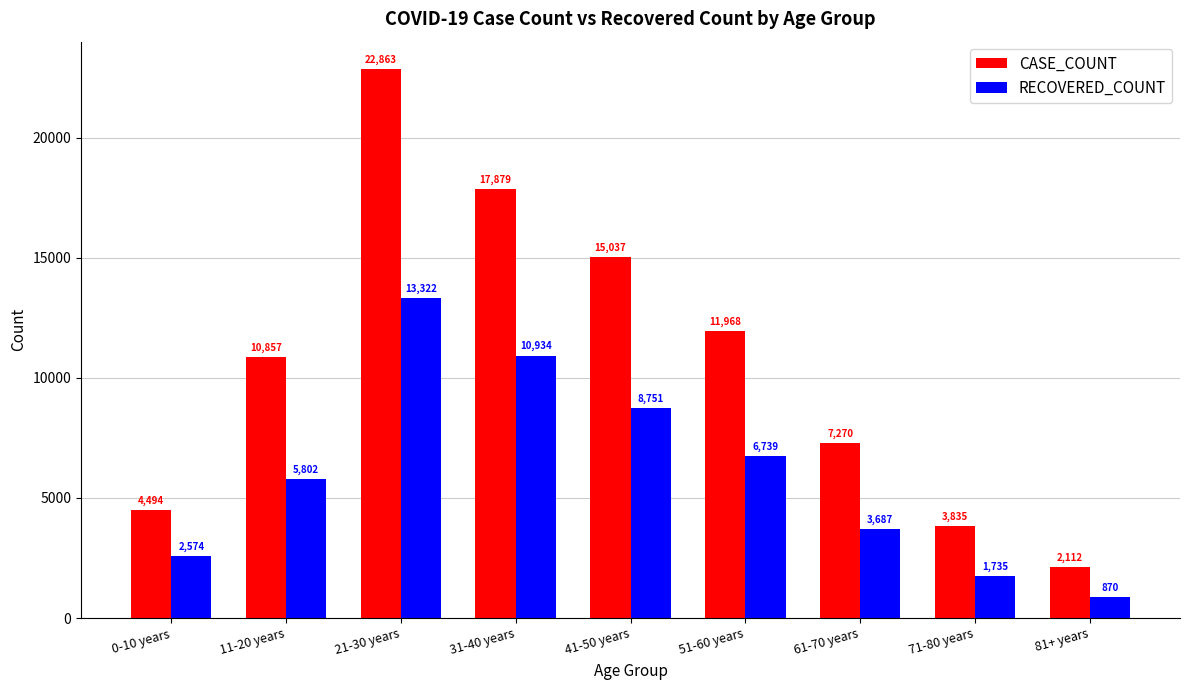

Read the CASE_COUNT value at 31-40 years.

17879